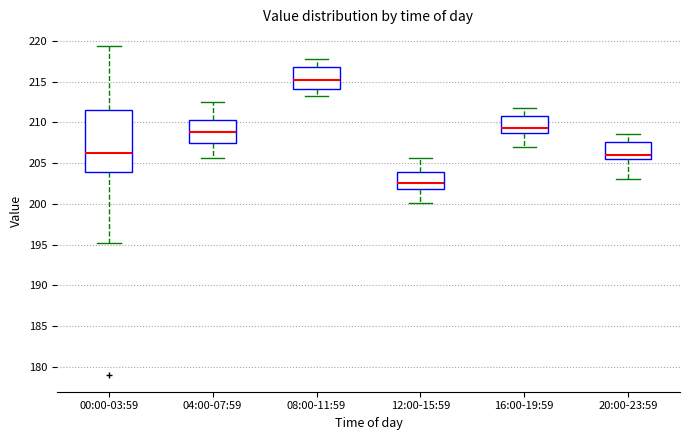

Which box is the tallest, from its lower edge to its upper edge?

00:00-03:59